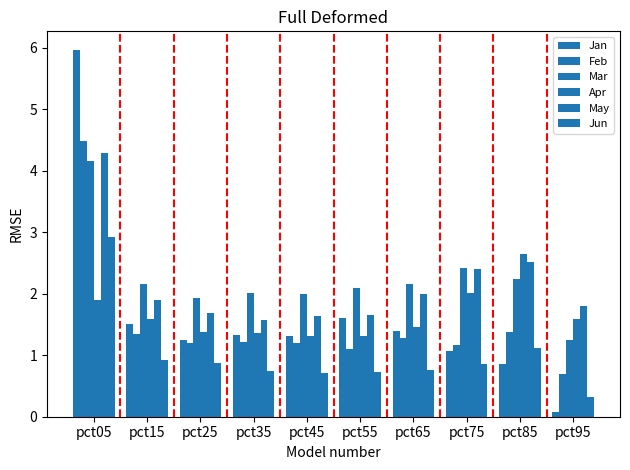

How many groups of bars are there?

10